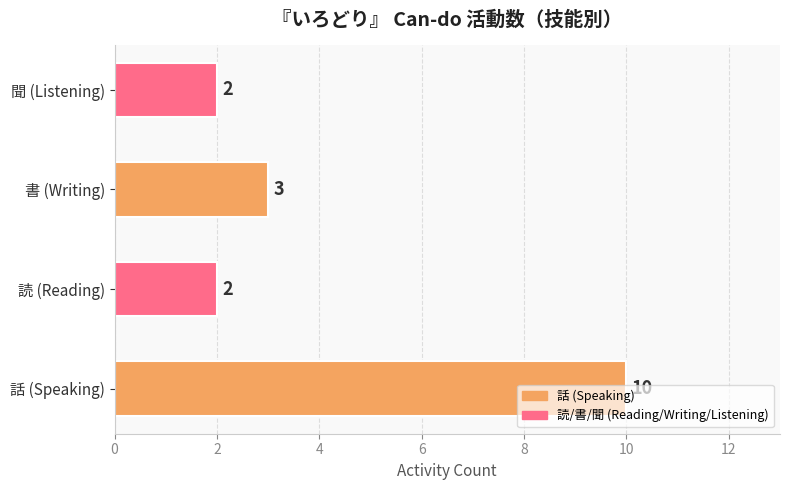

Which has a higher value, 書 (Writing) or 聞 (Listening)?

書 (Writing)